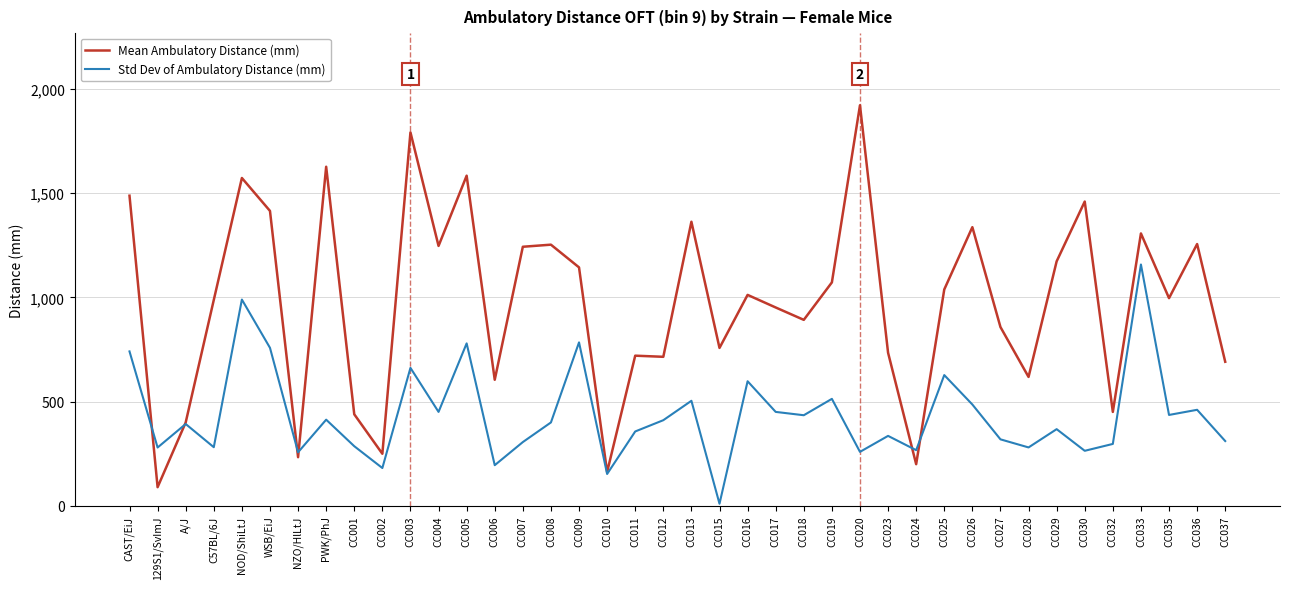

At which category does Mean Ambulatory Distance (mm) reach its first local valley?

129S1/SvImJ